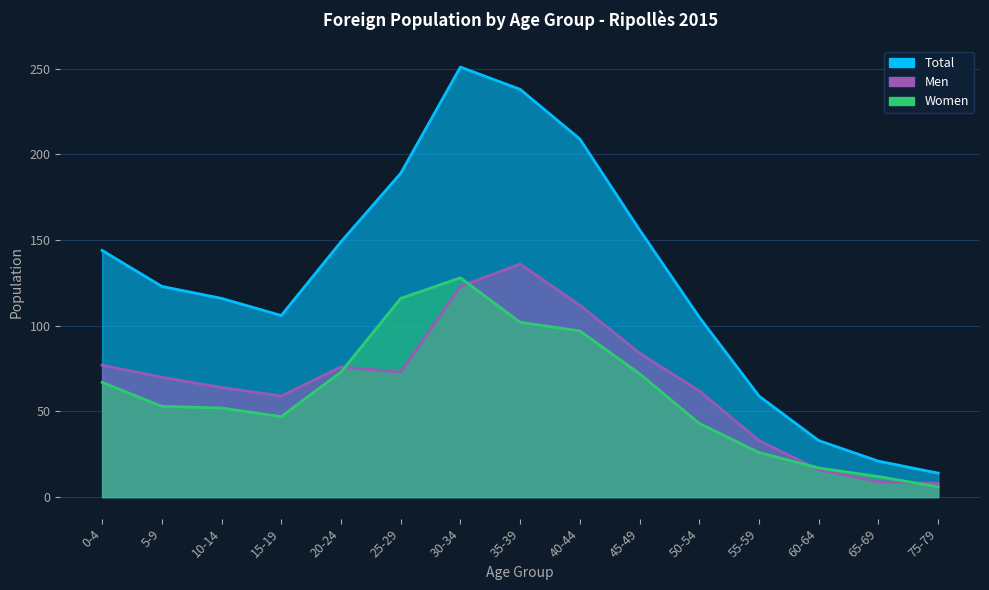

What is the label of the 12th point from the left?

55-59